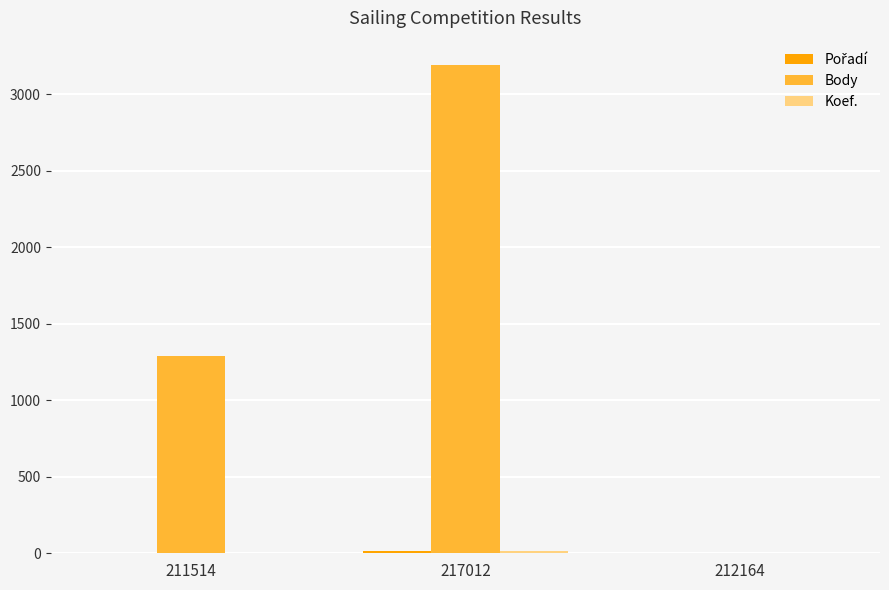

At which category is the sum across all series the highest?

217012